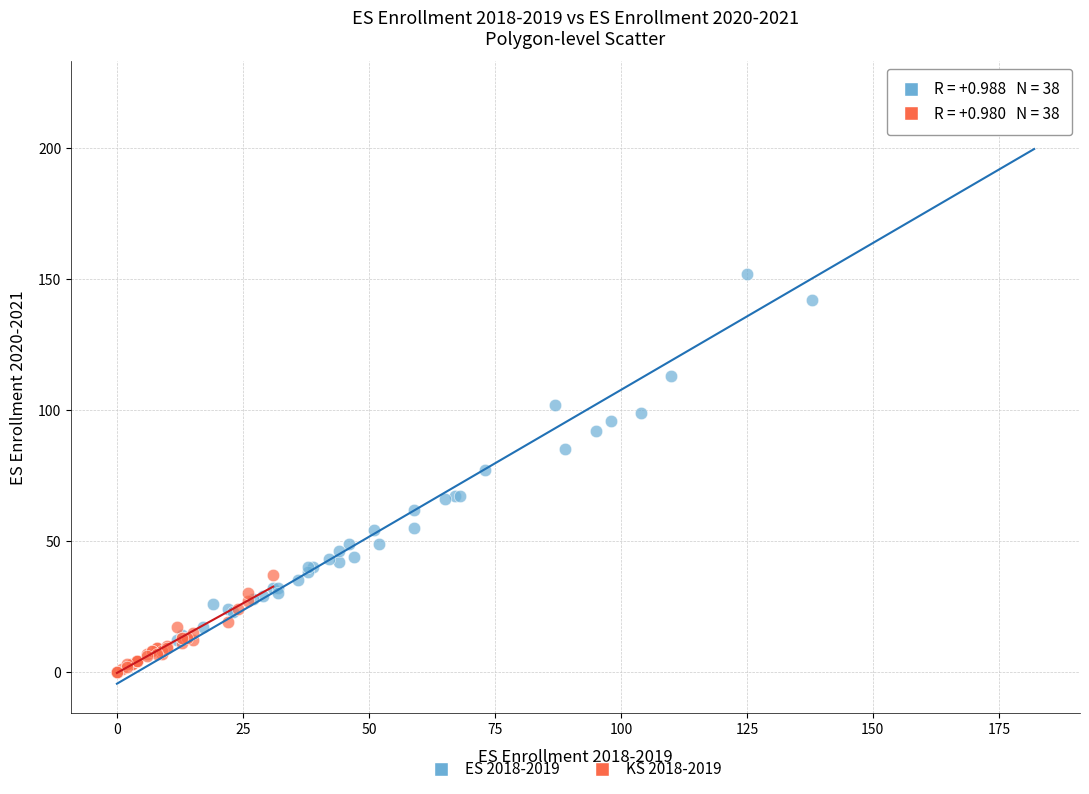

Which series reaches the maximum Y coordinate?

ES 2018-2019